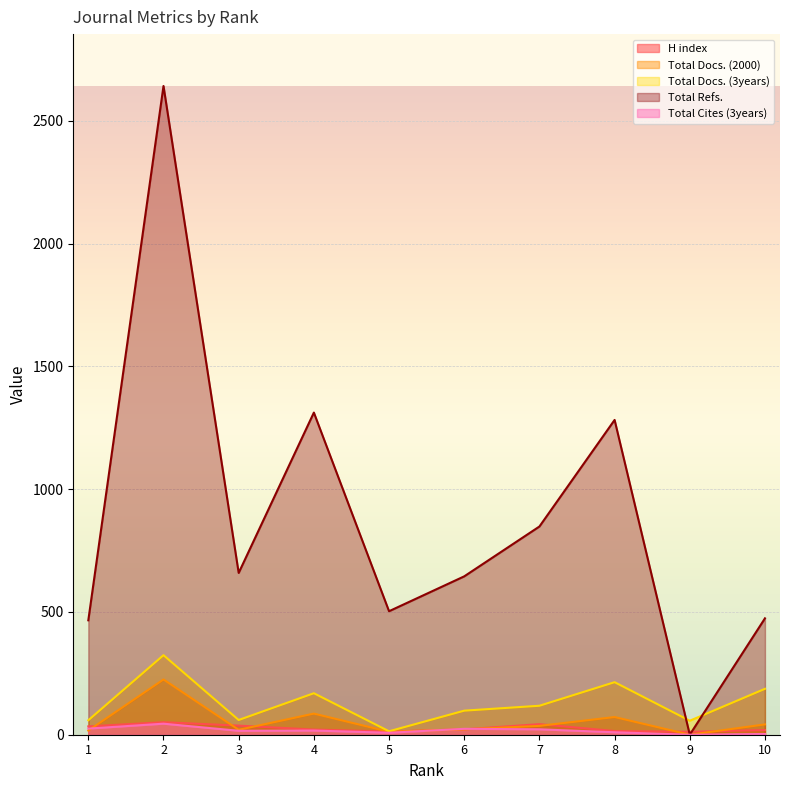

What are all the series names shown in the legend?

H index, Total Docs. (2000), Total Docs. (3years), Total Refs., Total Cites (3years)